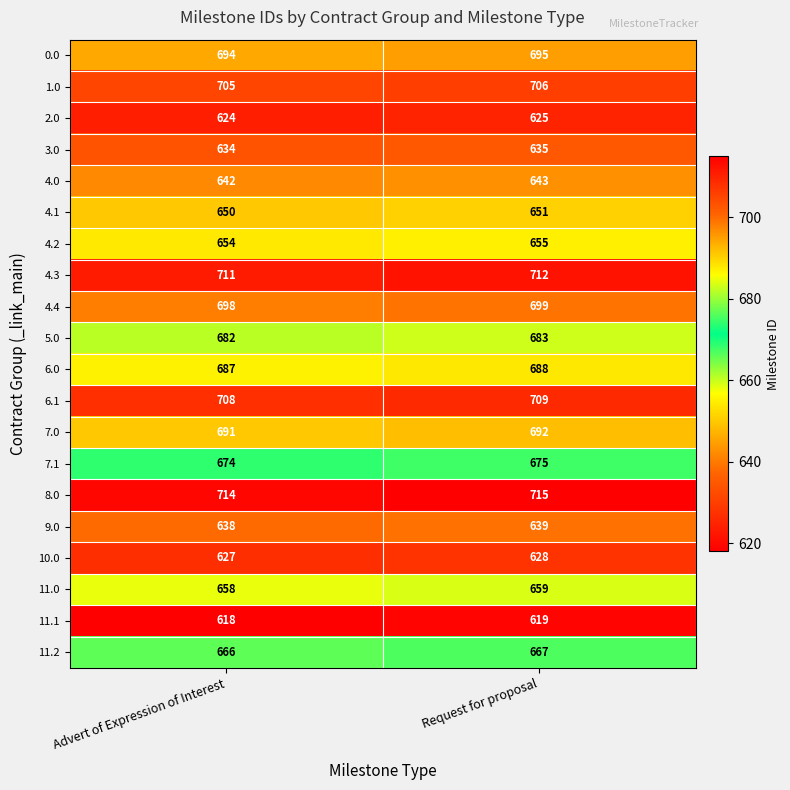

What is the spread (max minus min) of values at Request for proposal?

96